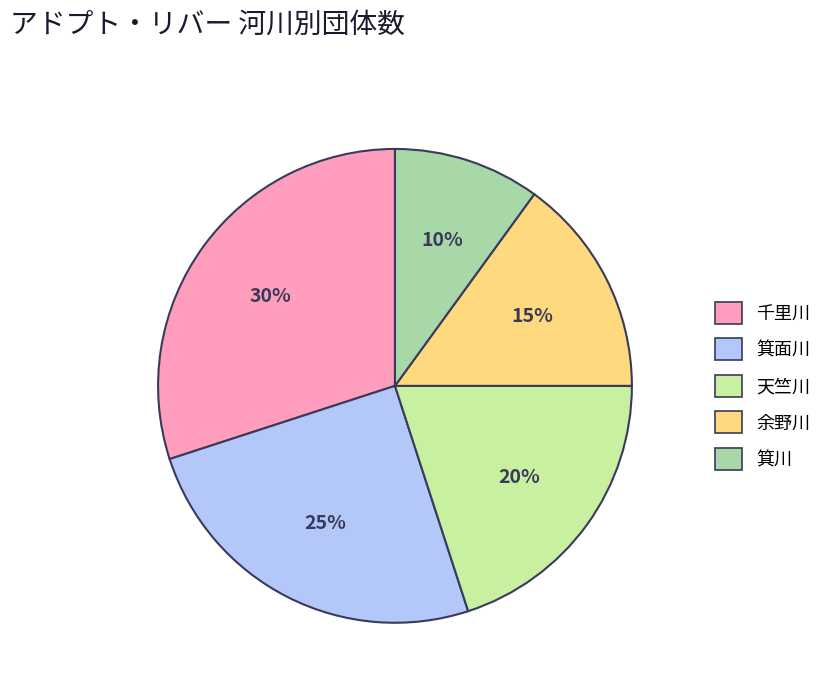

To the nearest percent, what is the difference between the largest and smallest slice percentages?

20%